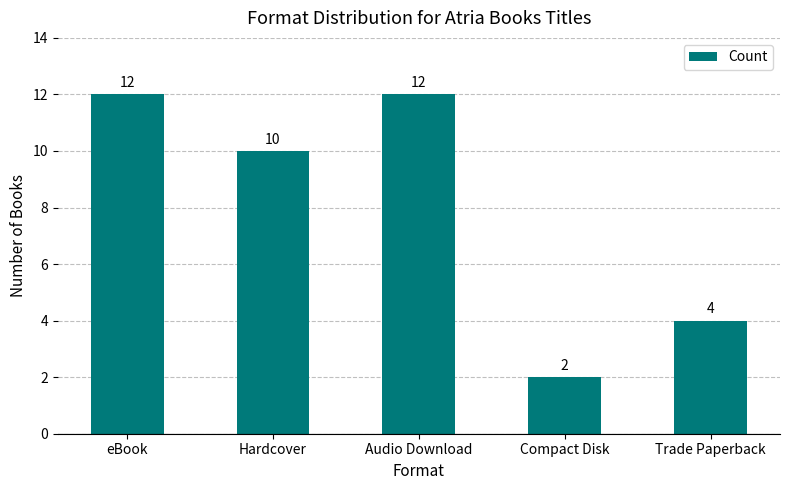

What is the change in value from Audio Download to Compact Disk?

-10